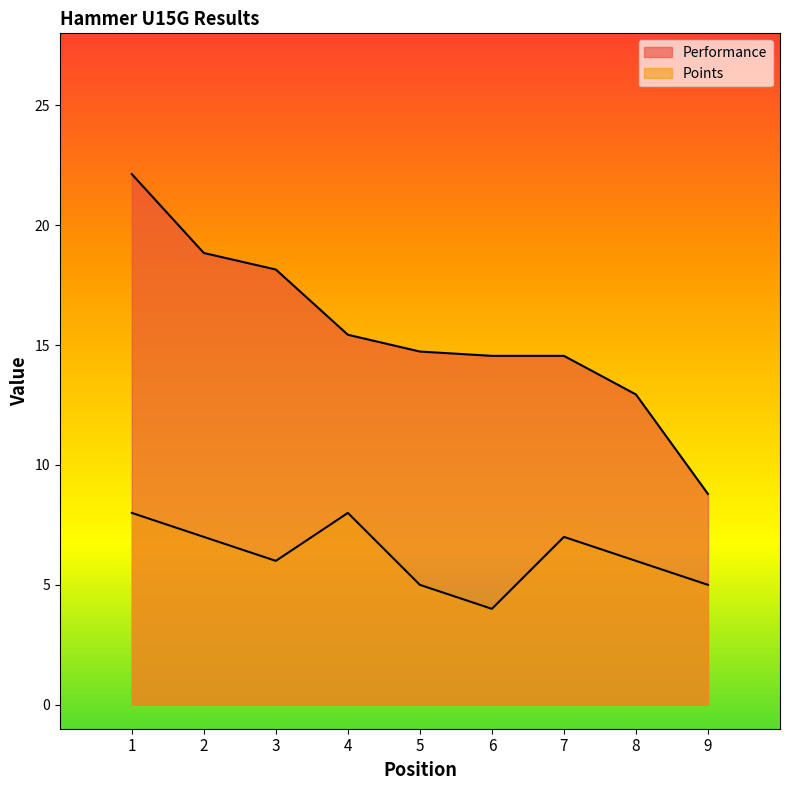

What is the sum of all Performance values?

140.1